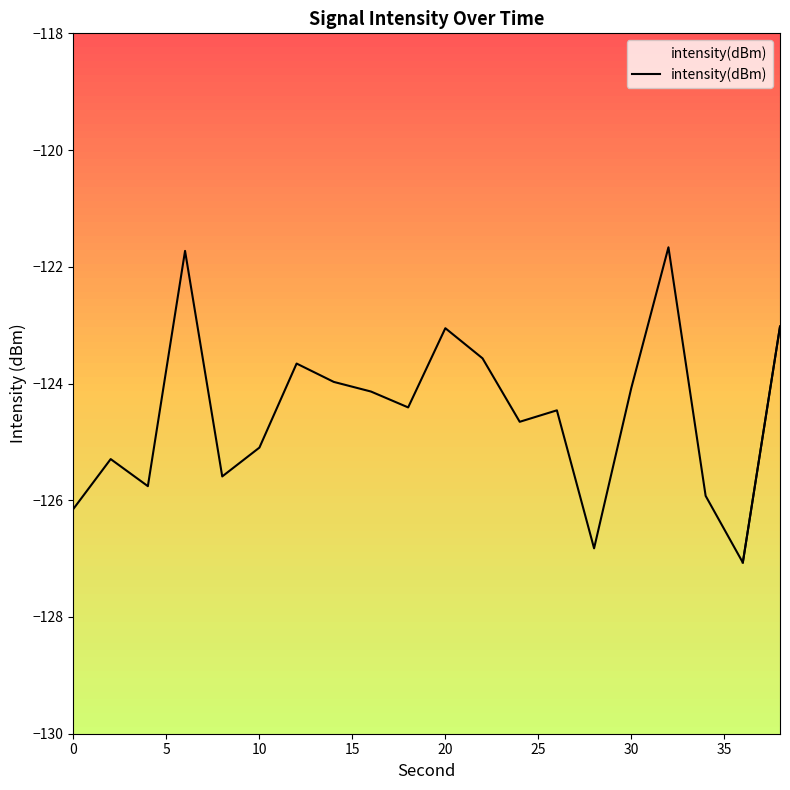

The value at 0 is -71.1. True or false?

False